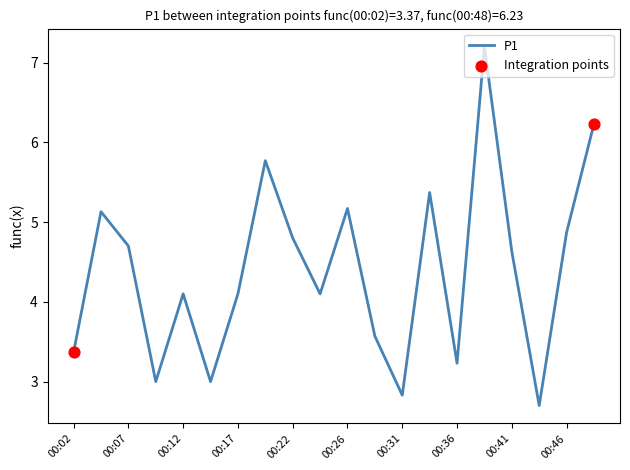

What is the minimum value shown in the chart?

2.7